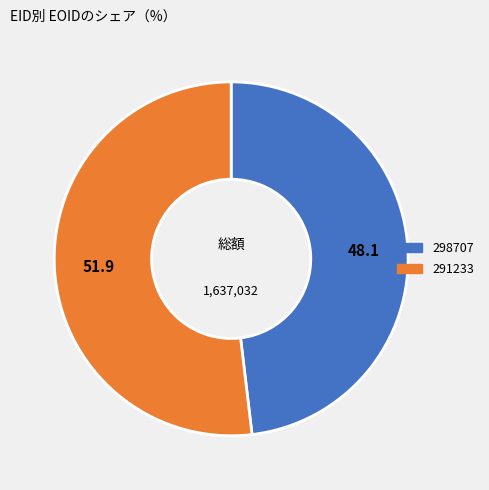

Which has a higher value, 291233 or 298707?

291233